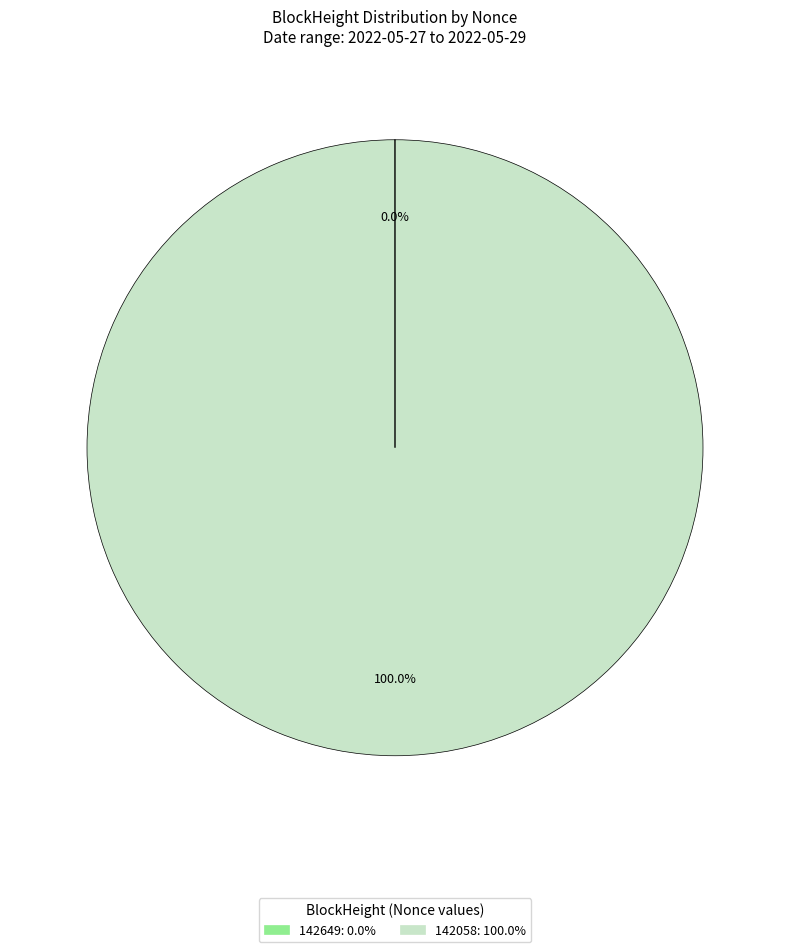

To the nearest percent, what portion does 142058 represent?

100%